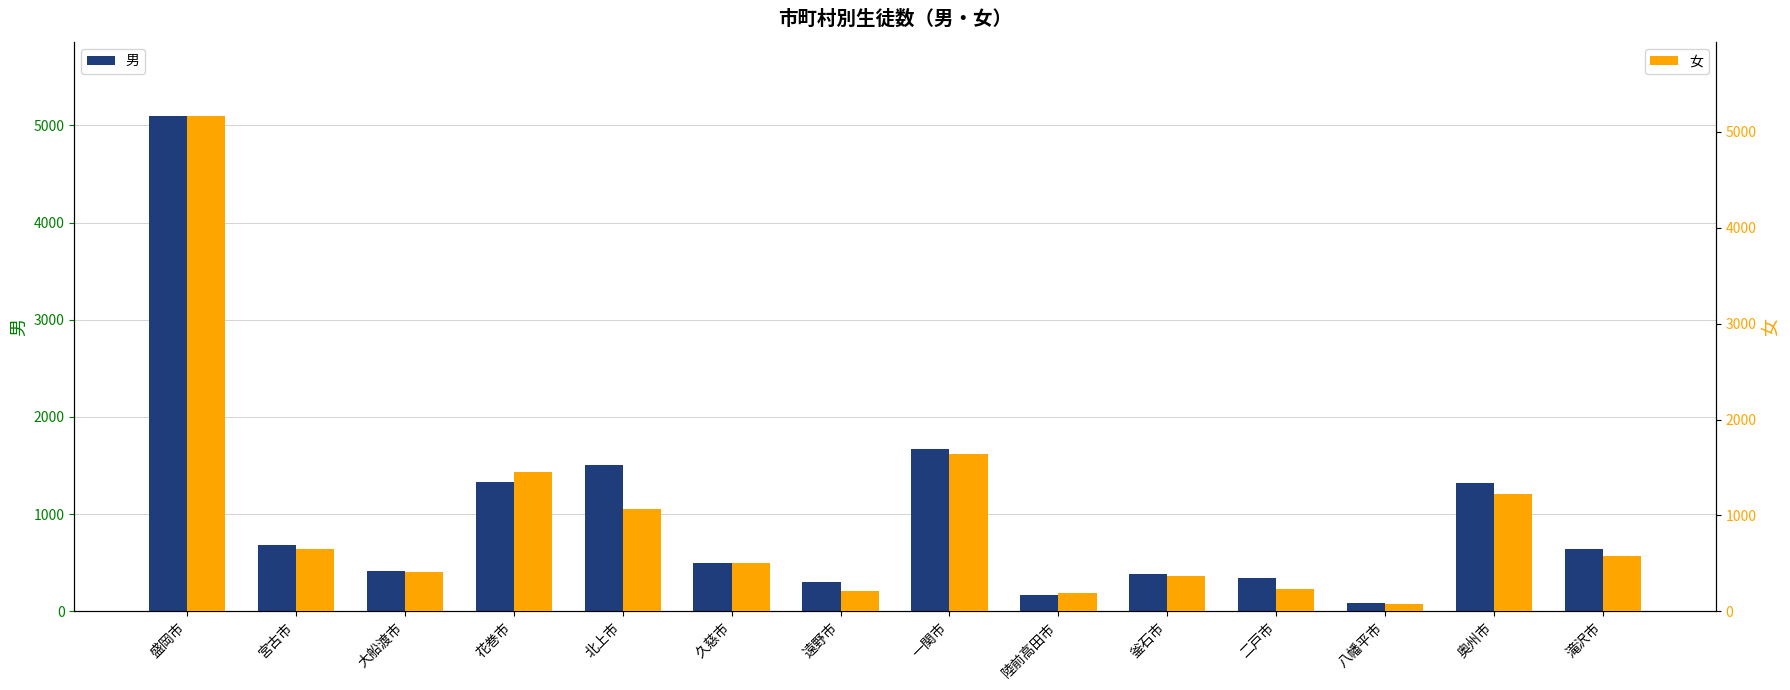

Is the value of 男 at 盛岡市 greater than the value of 女 at 陸前高田市?

Yes